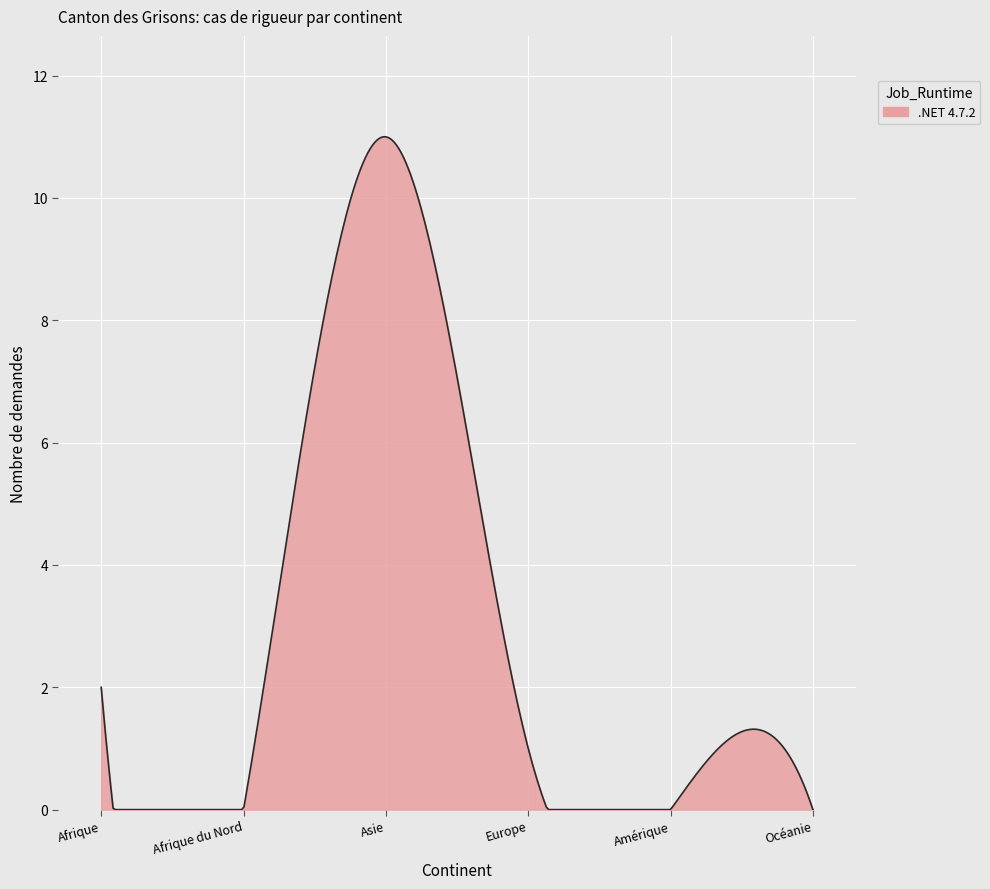

How many lines are shown in the chart?

1